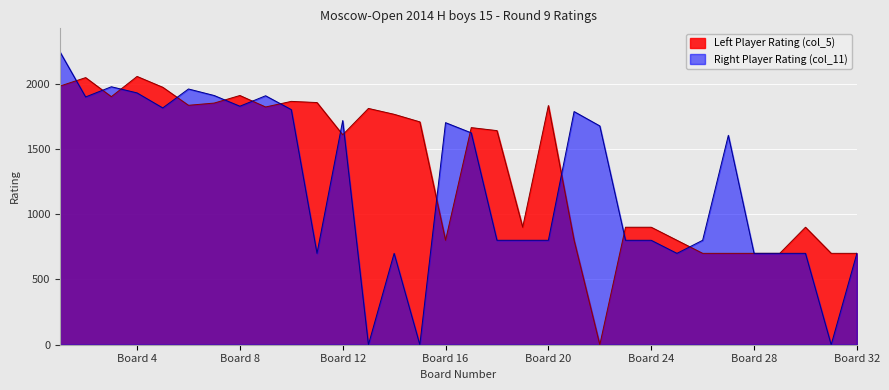

True or false: Left Rating (col_5) has more than 1 interior local peaks.

True